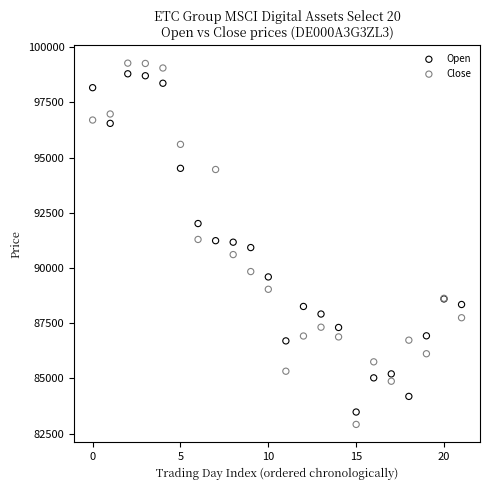

What are all the series names shown in the legend?

Open, Close